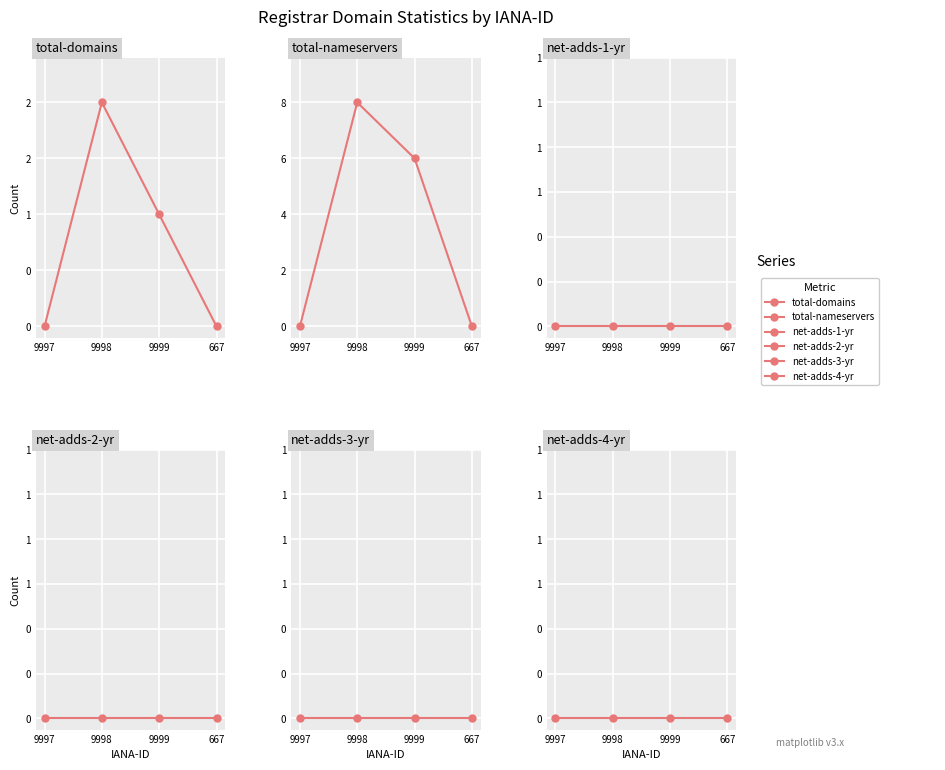

What is the label of the 3rd point from the left?

9999